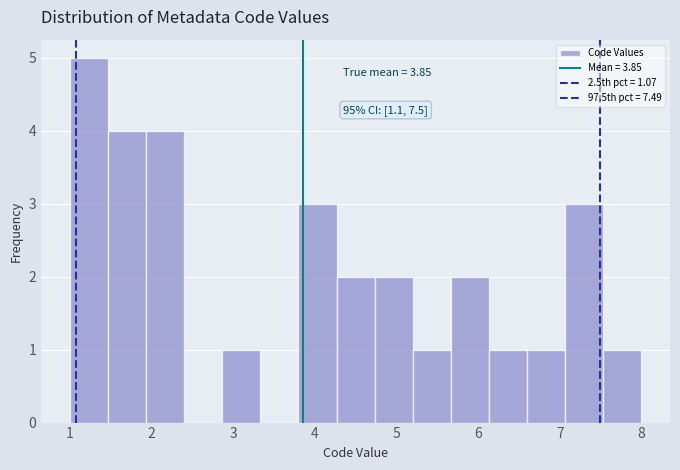

Over which range of the x-axis is the bar tallest?

1.0 to 1.5